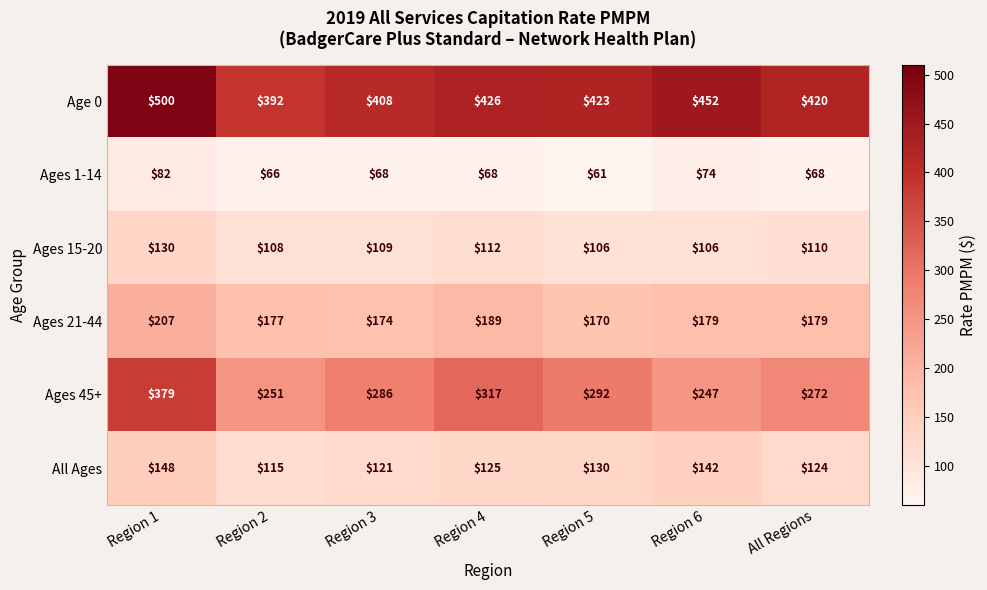

Between Region 2 and All Regions, which series saw the biggest shift?

Age 0